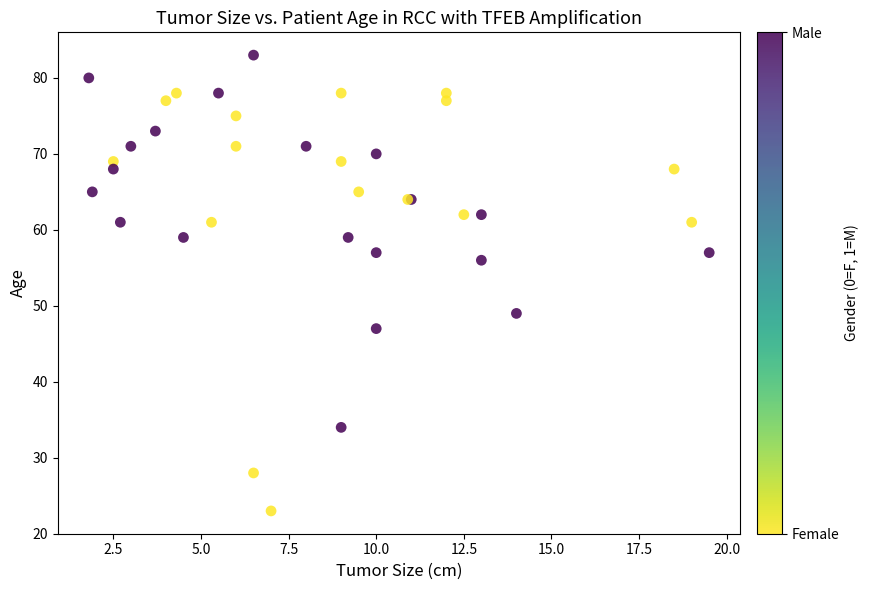

What Y value in the scatter plot is closest to 53?

56